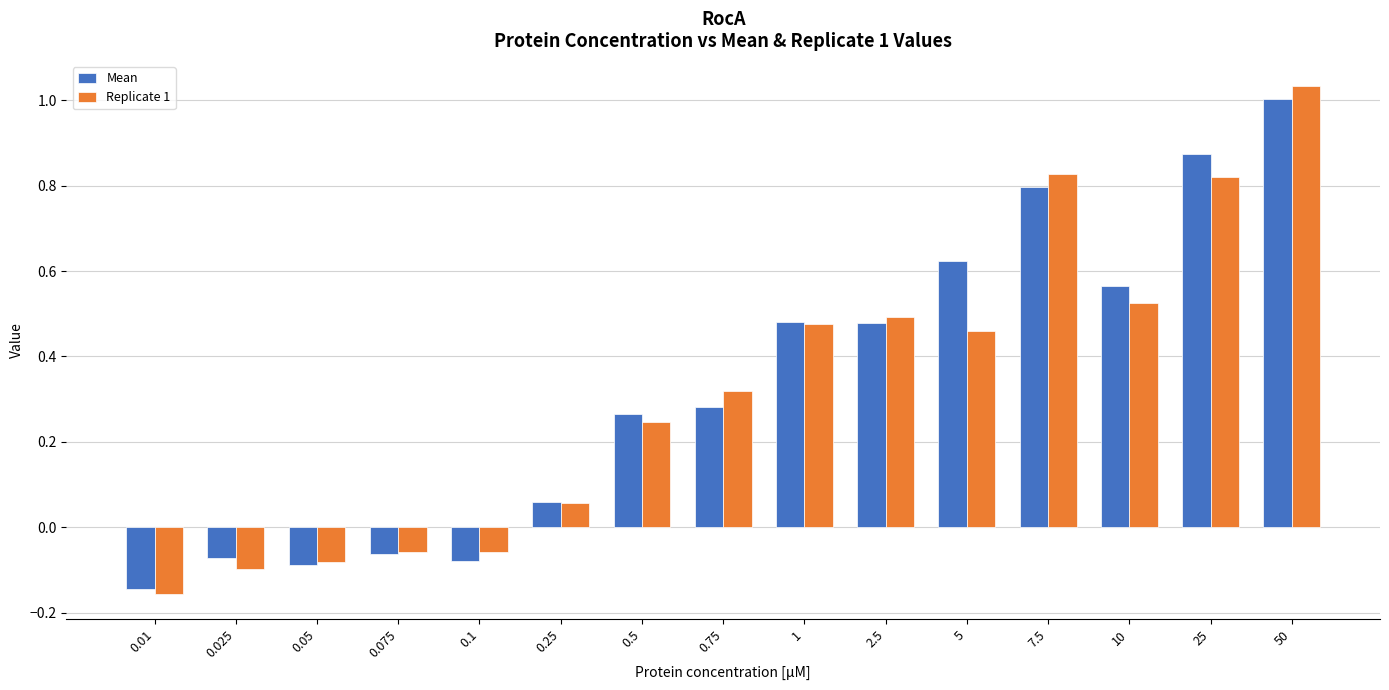

At which category is the sum across all series the highest?

50